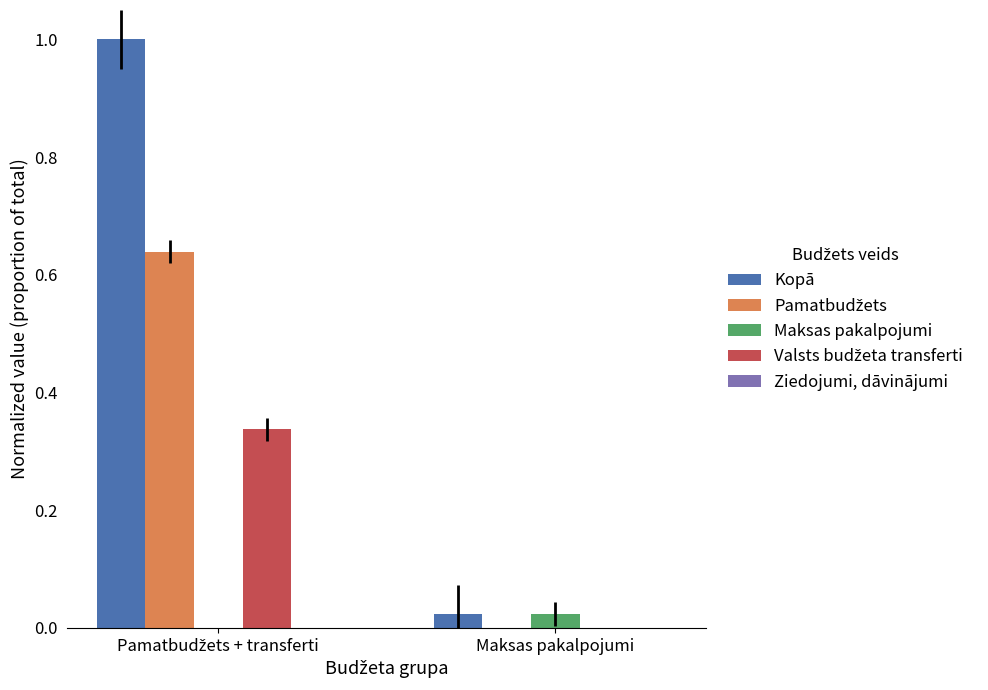

Which series has the largest total across all categories?

Kopā